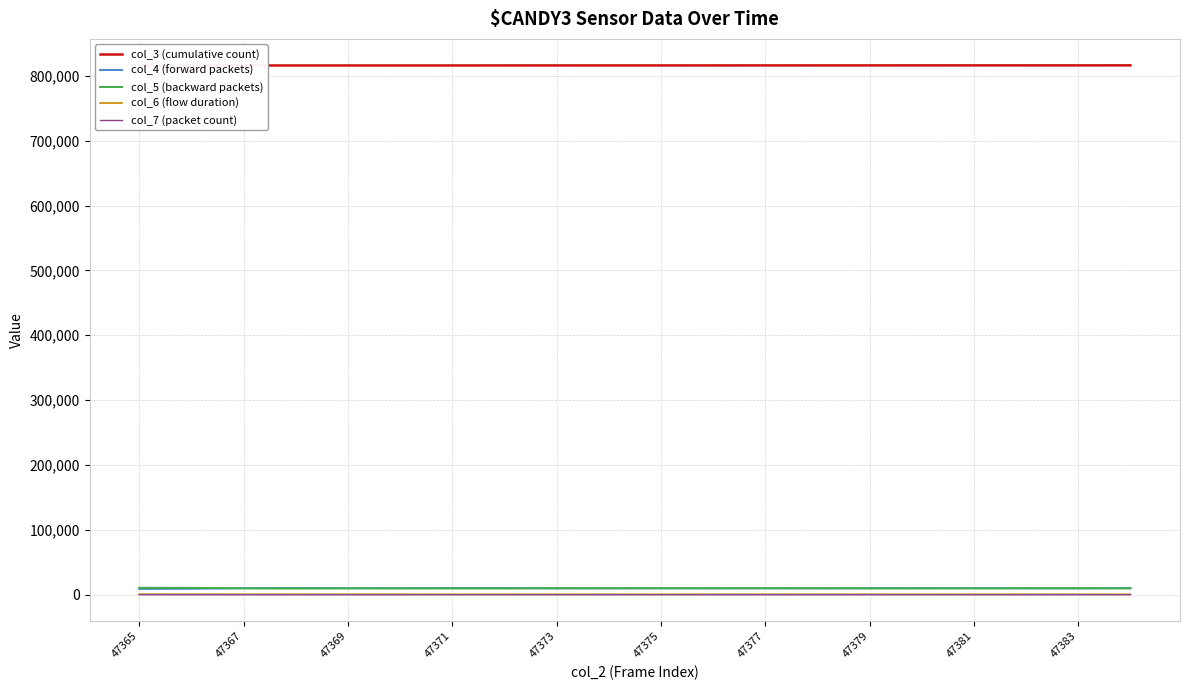

True or false: col_4 (forward packets) has a value of 10169 at 47371.

True